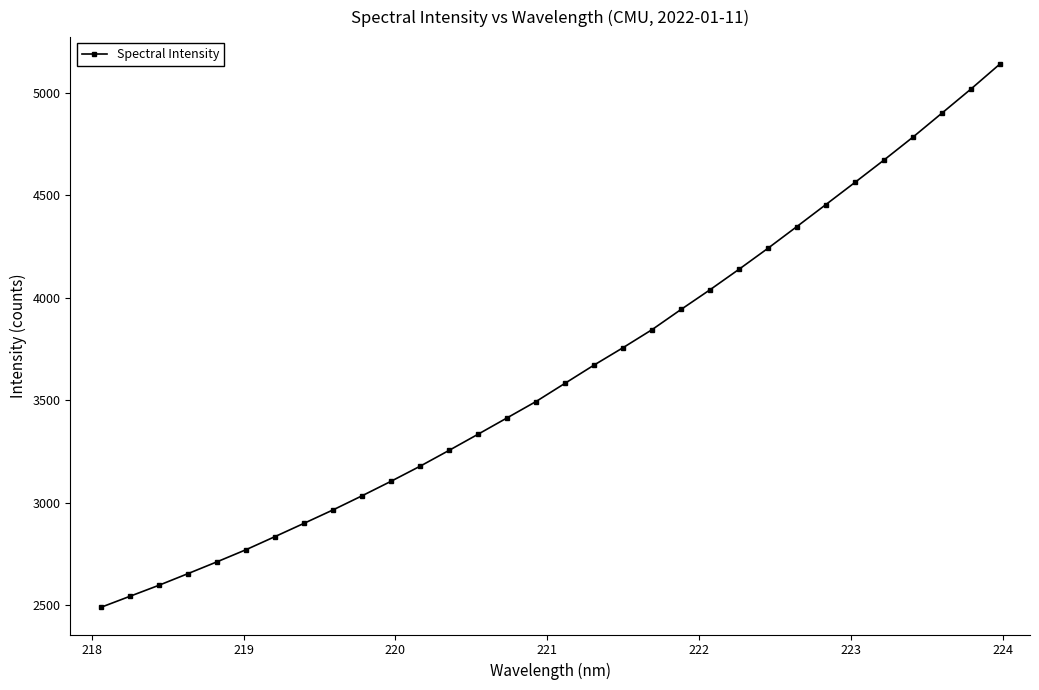

Reading right to left, list all the values displayed in this chart.

5140.4	5018.3	4900.9	4783.9	4672.0	4563.1	4455.3	4347.9	4241.7	4139.1	4039.2	3943.0	3844.4	3756.5	3671.5	3582.8	3493.8	3413.7	3334.0	3255.1	3177.7	3104.3	3033.3	2964.5	2899.0	2834.1	2770.1	2710.9	2653.3	2596.5	2542.6	2488.7